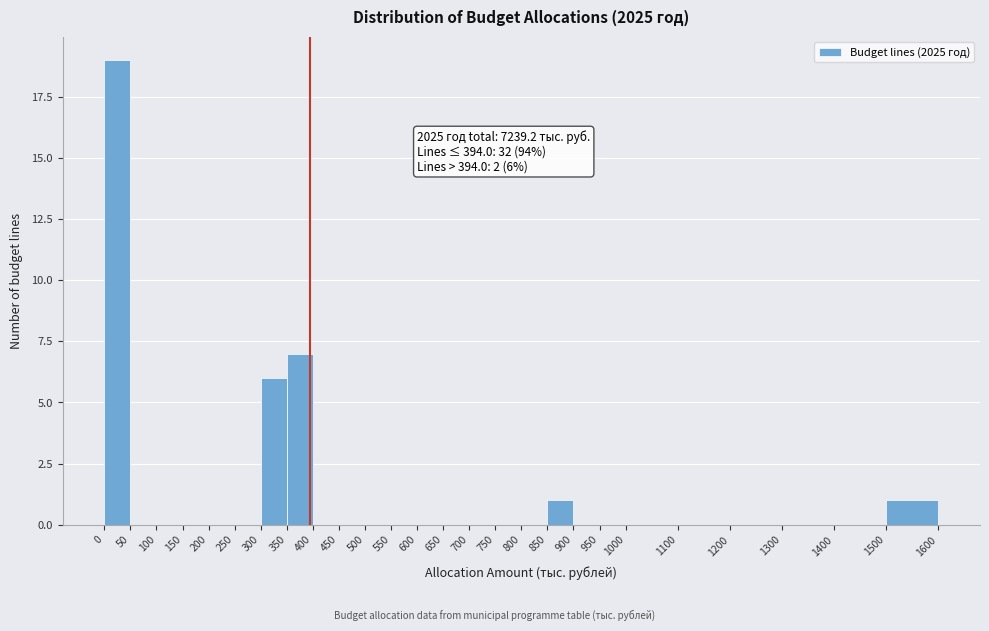

Over which range of the x-axis is the bar tallest?

0 to 50